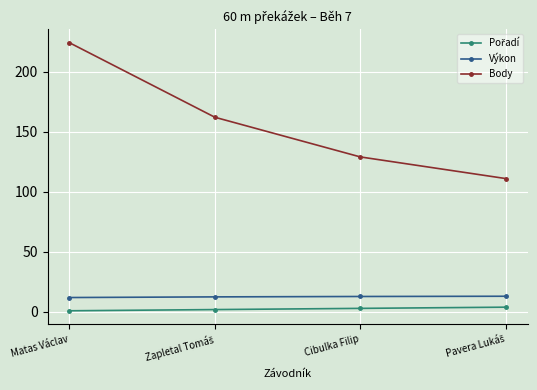

Does the chart have visible grid lines?

Yes